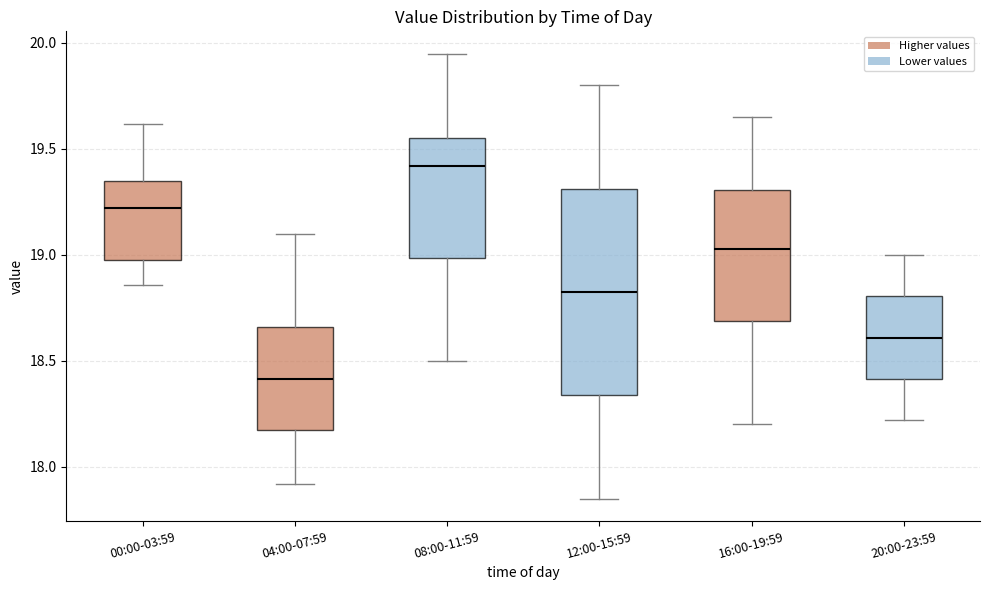

Where does the lower whisker of the box for 08:00-11:59 end on the y-axis? The values are not printed on the chart, so give them approximately, as read against the axis.

18.50